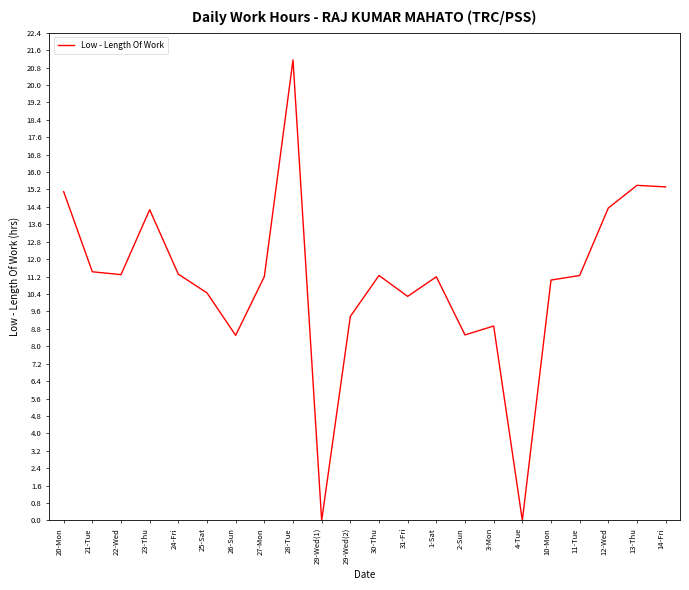

The chart shows a value of 18.7 at 10-Mon. True or false?

False